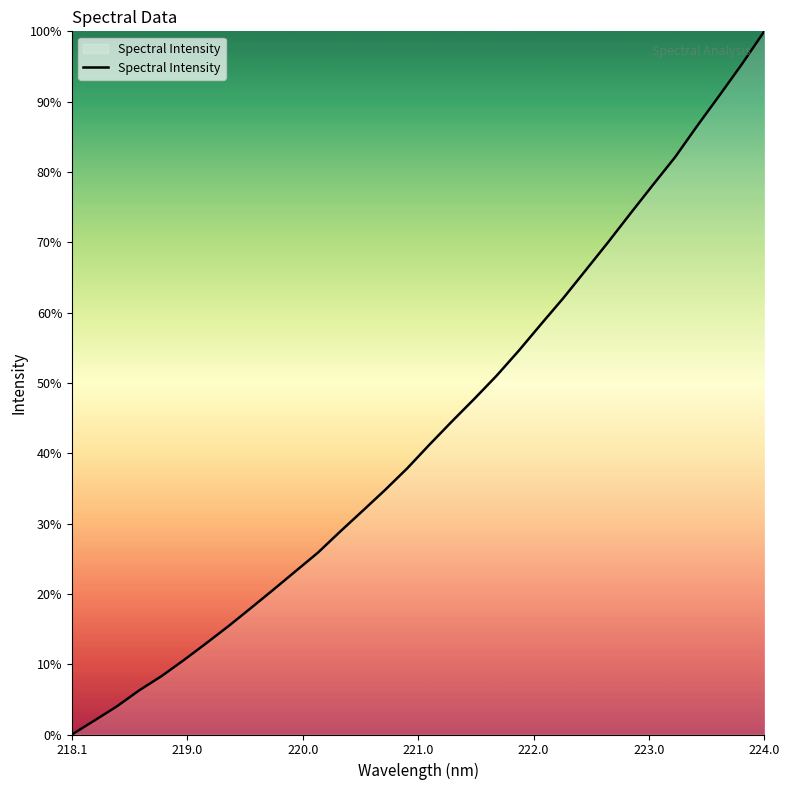

Reading left to right, extract all data points from this chart.

0.0	2.0	4.0	6.3	8.3	10.6	13.0	15.4	18.0	20.6	23.2	25.9	28.9	31.8	34.7	37.9	41.2	44.5	47.7	51.0	54.6	58.4	62.1	66.0	70.0	74.1	78.1	82.1	86.6	90.9	95.4	100.0